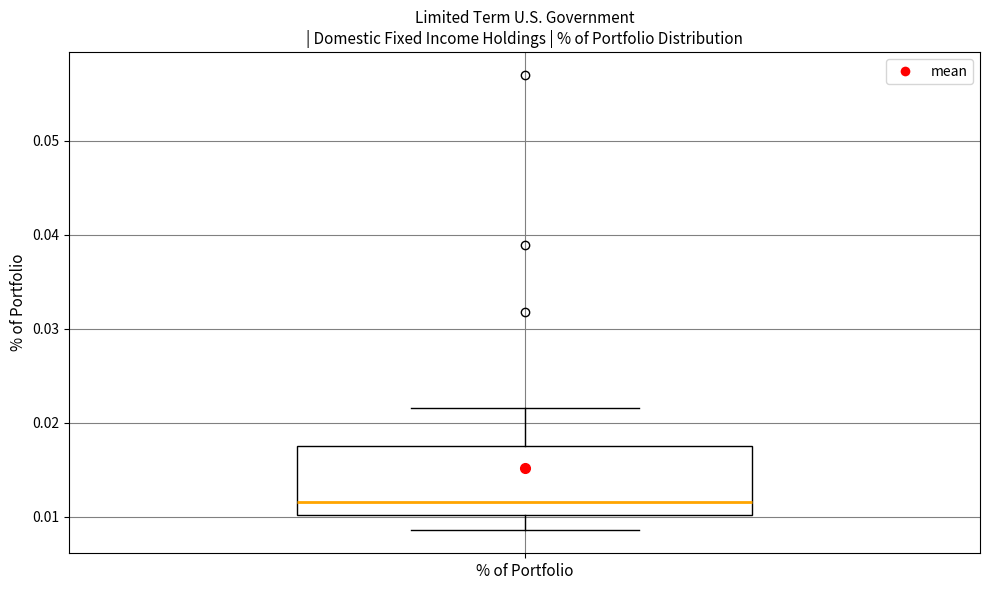

Where does the lower whisker of the box for % of Portfolio end on the y-axis? The values are not printed on the chart, so give them approximately, as read against the axis.

0.009